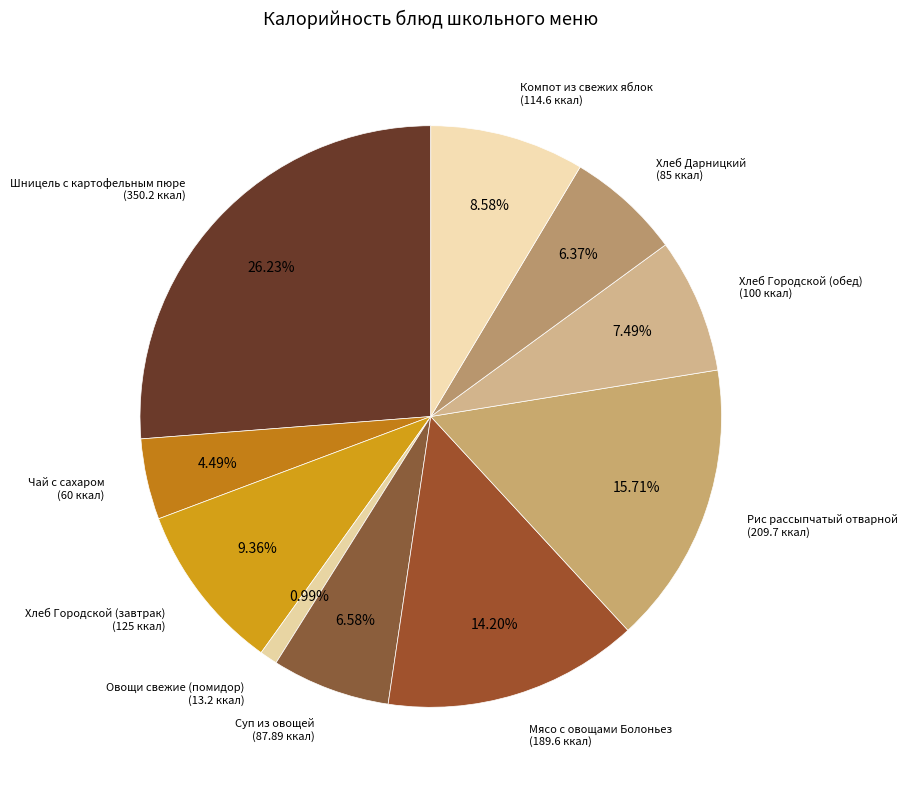

How many slices are in this pie chart?

10